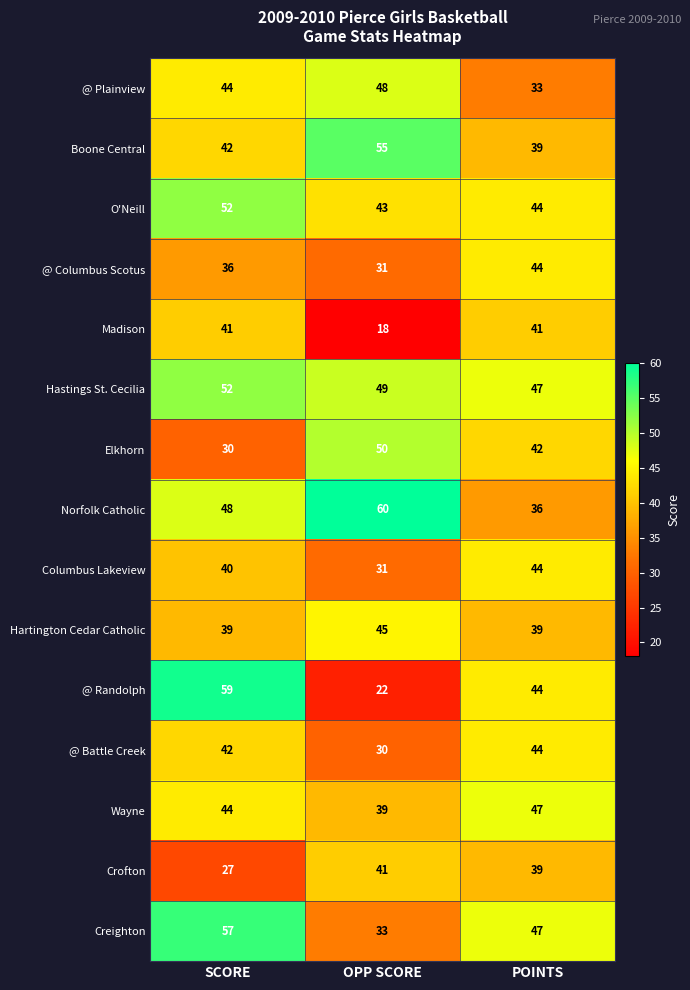

Count the number of categories in the chart.

3